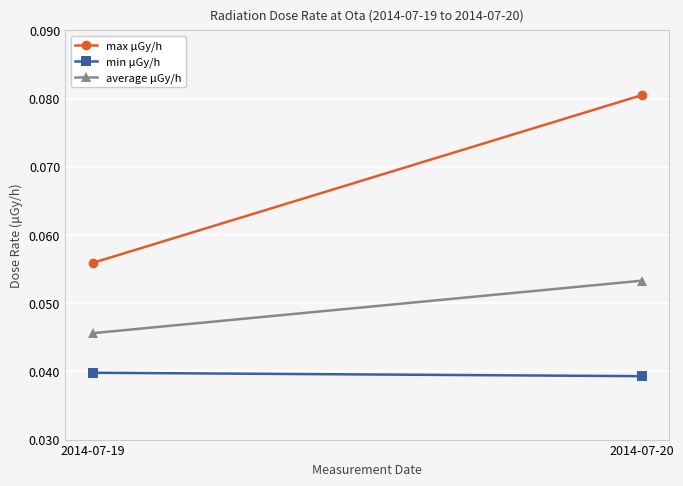

What is the sum of all min μGy/h values?

0.1